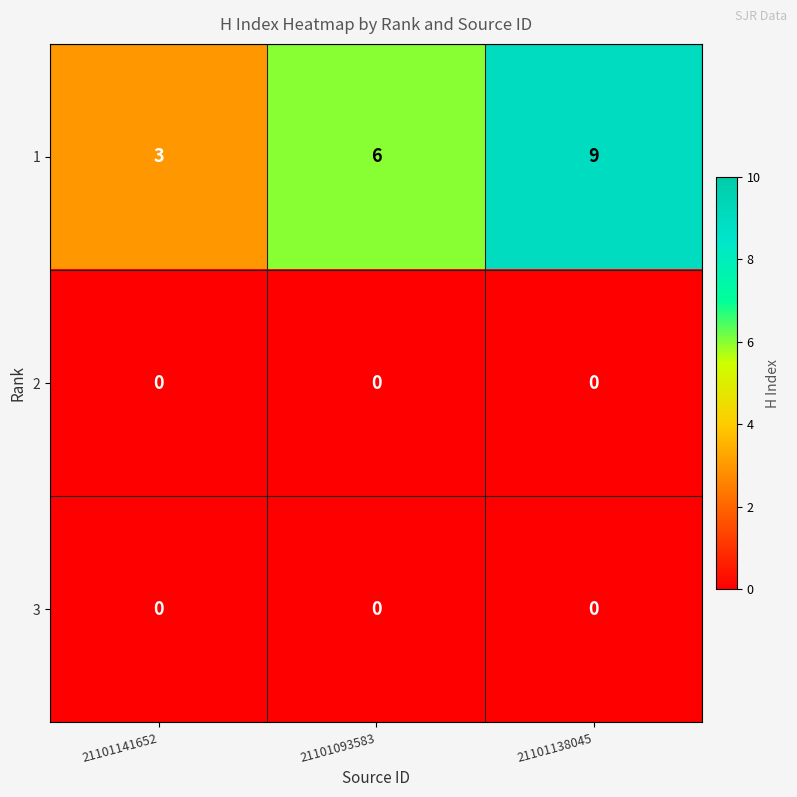

Rank the categories by 1 value from highest to lowest.

21101138045, 21101093583, 21101141652